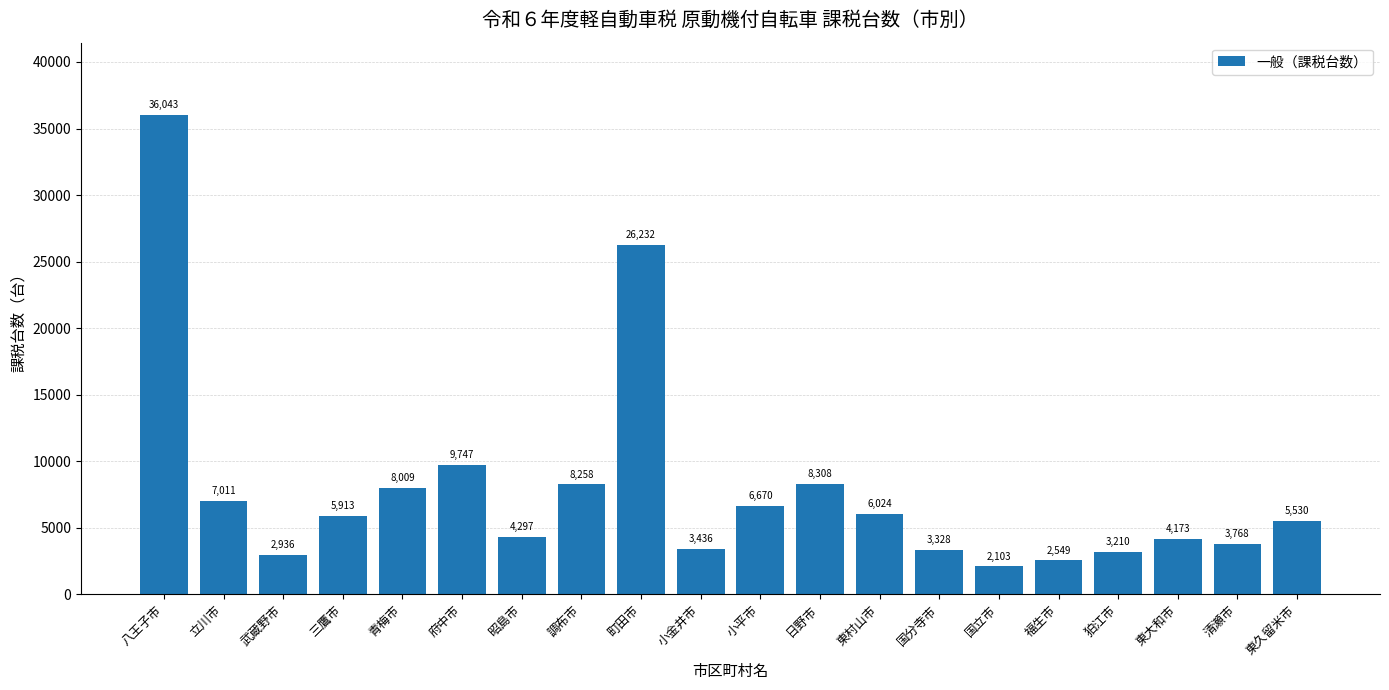

Where is the data nearest to the value 19073?

町田市